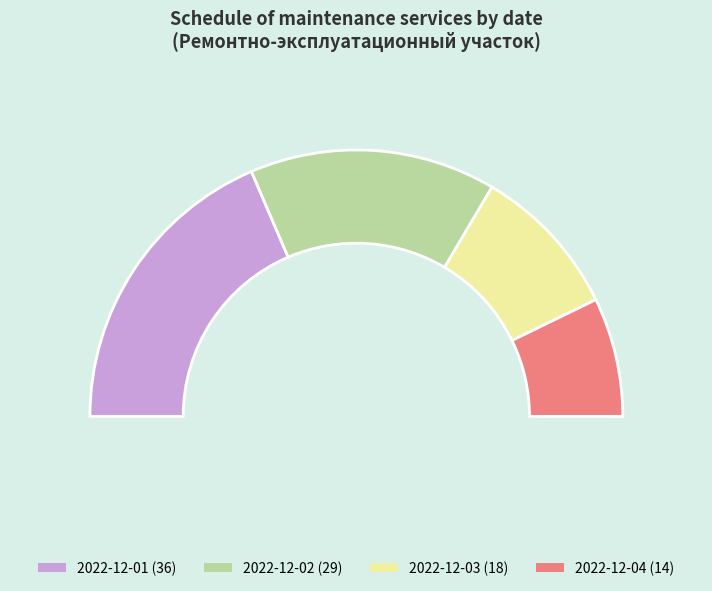

The 8.00 - 17.00 slice represents 1% of the pie. True or false?

False